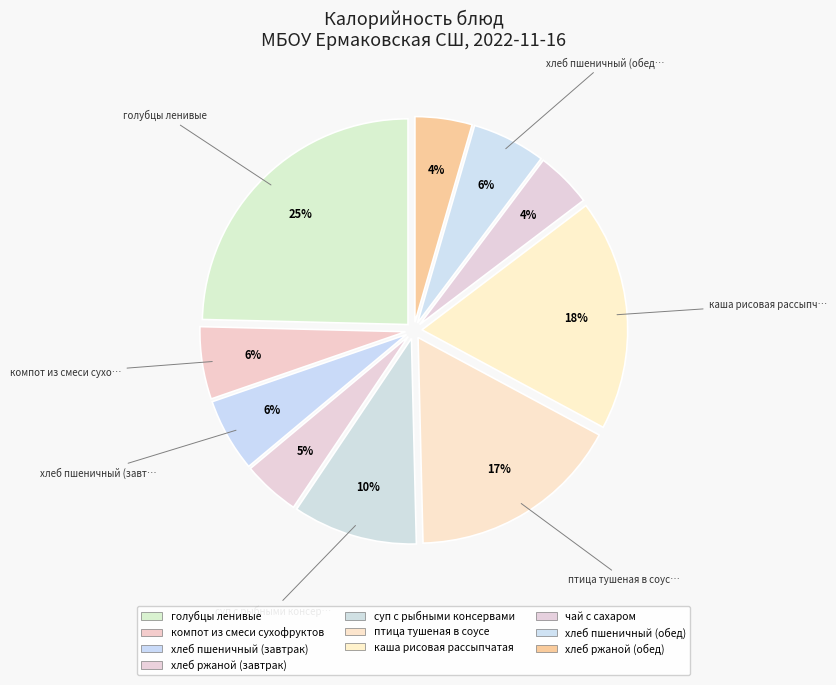

Is птица тушеная в соусе the majority of the pie?

No